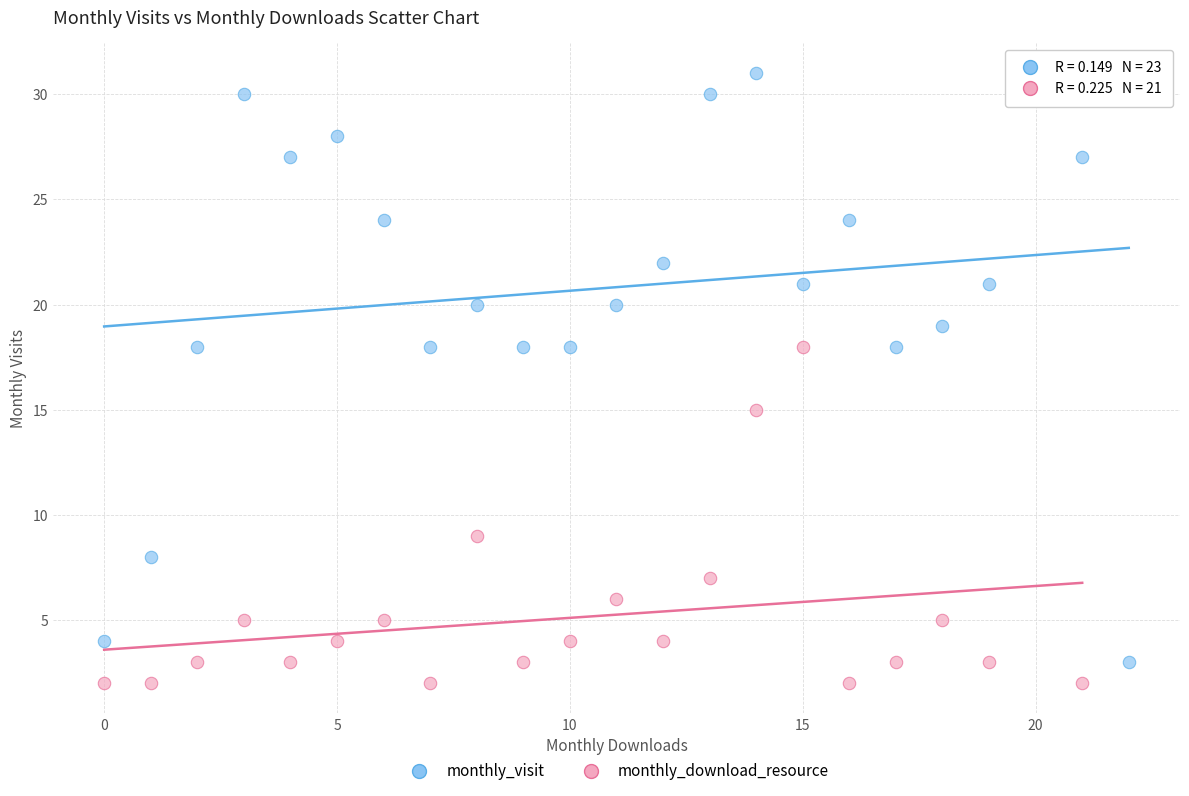

Which series reaches the maximum Y coordinate?

monthly_visit